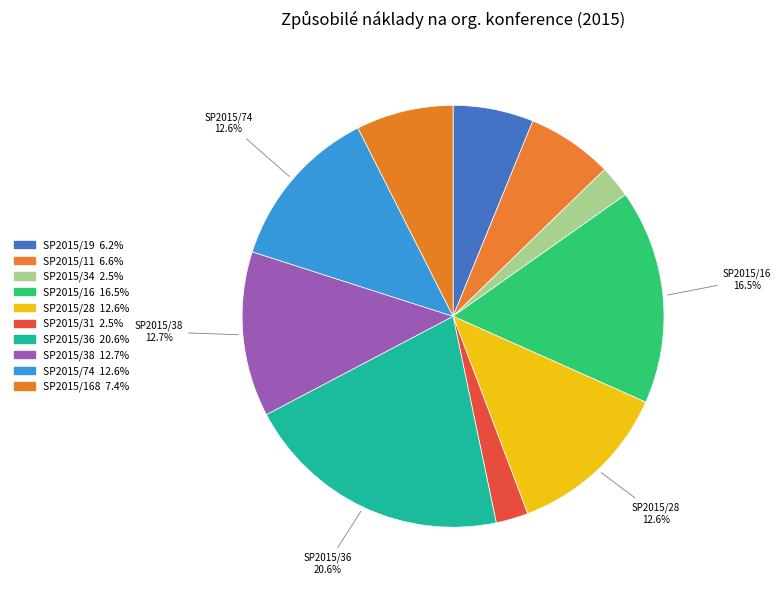

What is the smallest slice in the pie chart?

SP2015/34